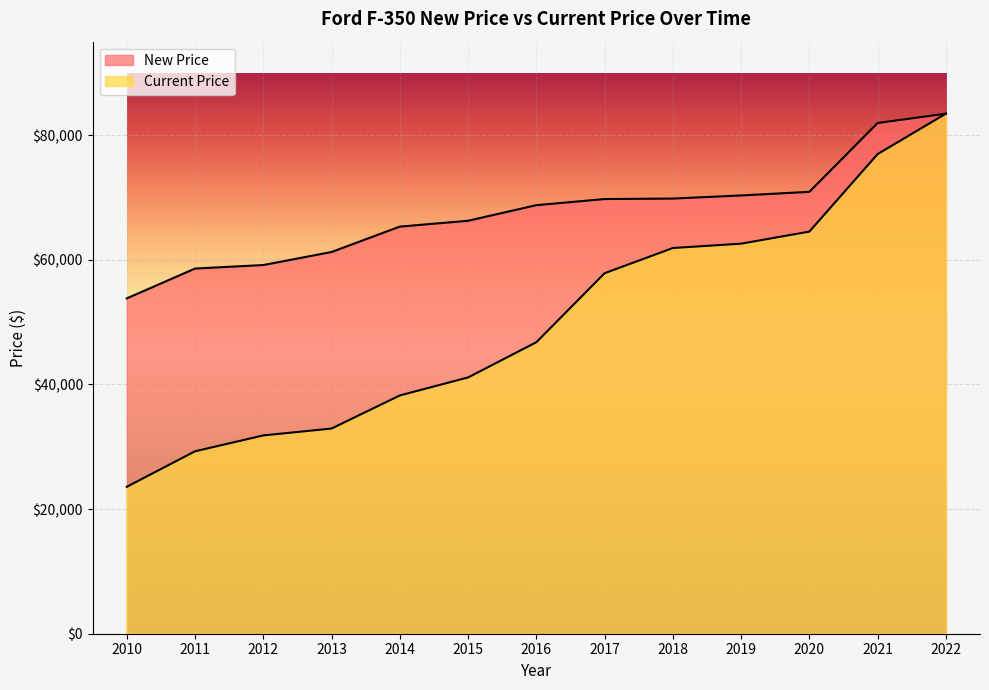

List the labels in order of New Price value, largest first.

2022, 2021, 2020, 2019, 2018, 2017, 2016, 2015, 2014, 2013, 2012, 2011, 2010